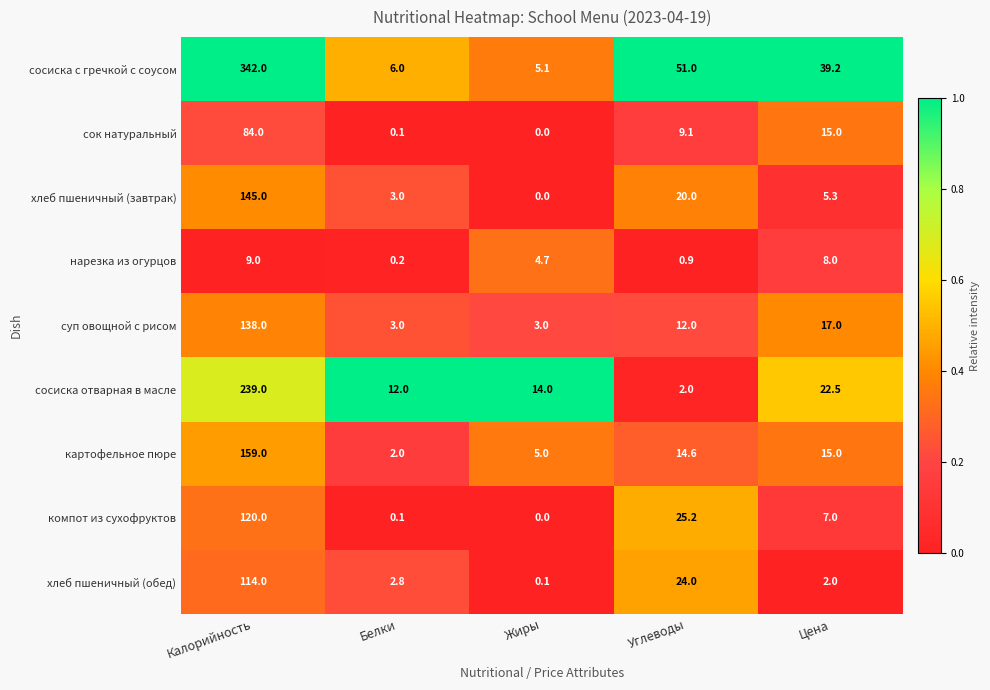

True or false: картофельное пюре has a value of 159.0 at Калорийность.

True